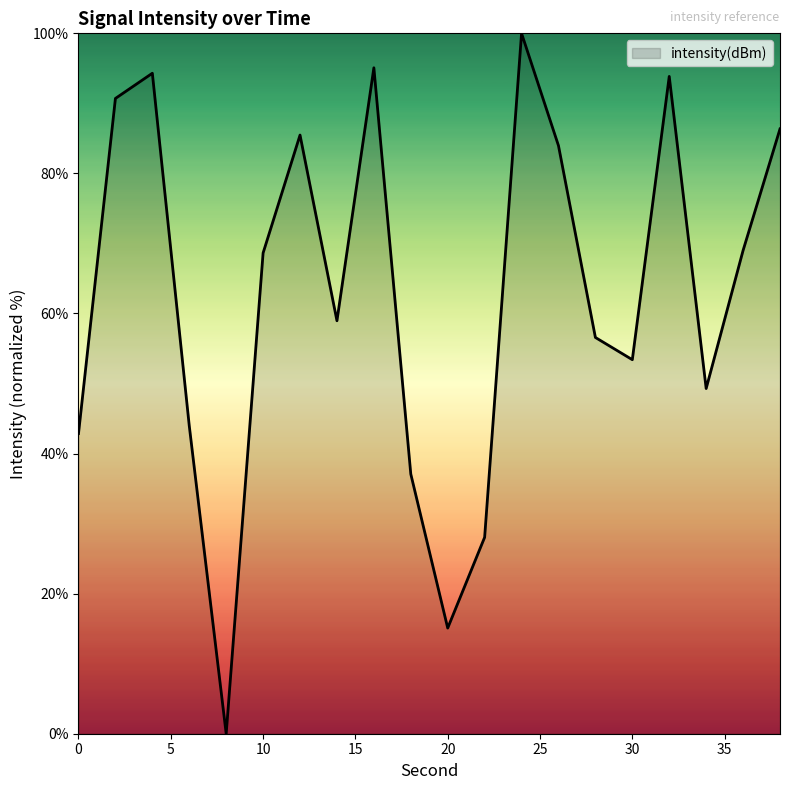

What is the difference between the maximum and minimum values?

100.0